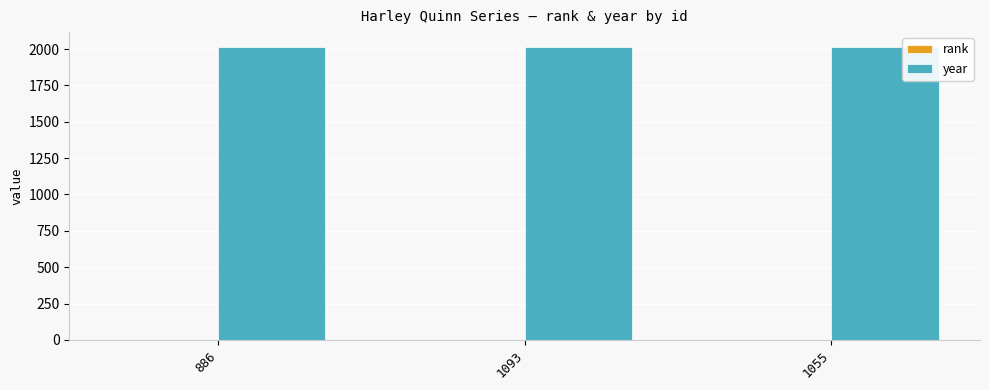

What is the greatest value displayed?

2016